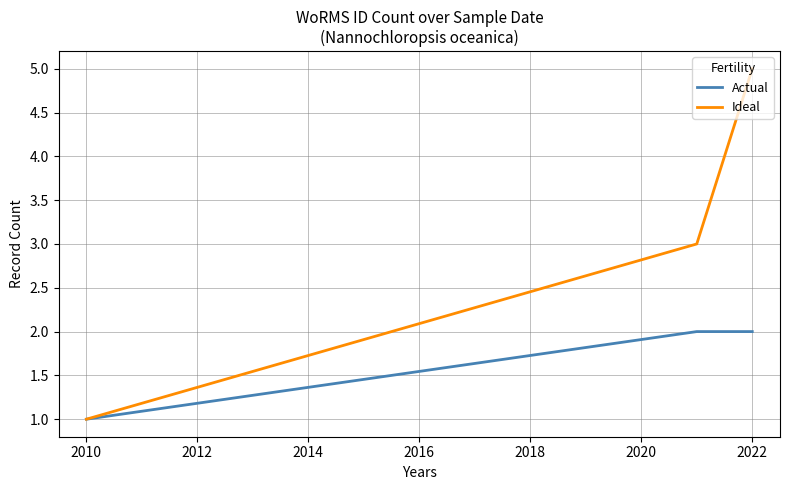

What is the maximum value shown in the chart?

5